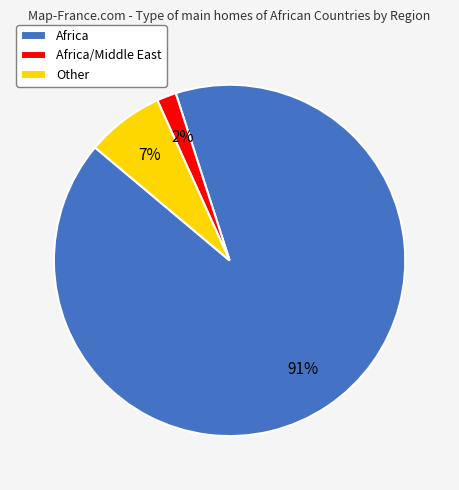

Which slice is the smallest?

Africa/Middle East